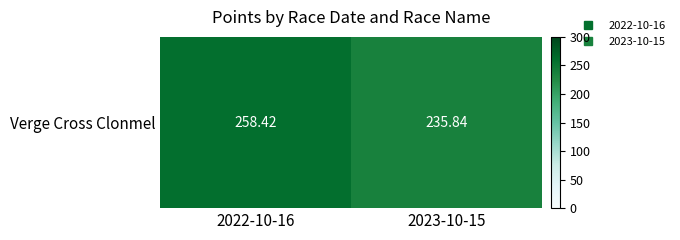

List the labels in order of value, smallest first.

2023-10-15, 2022-10-16